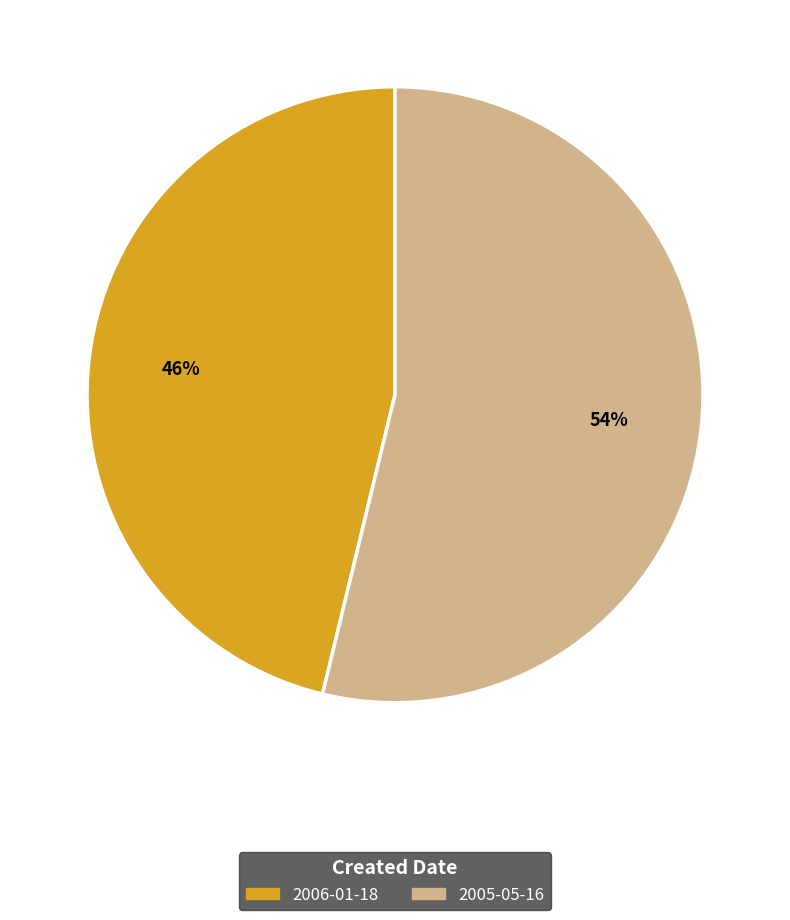

Which category has the biggest portion of the pie?

2005-05-16